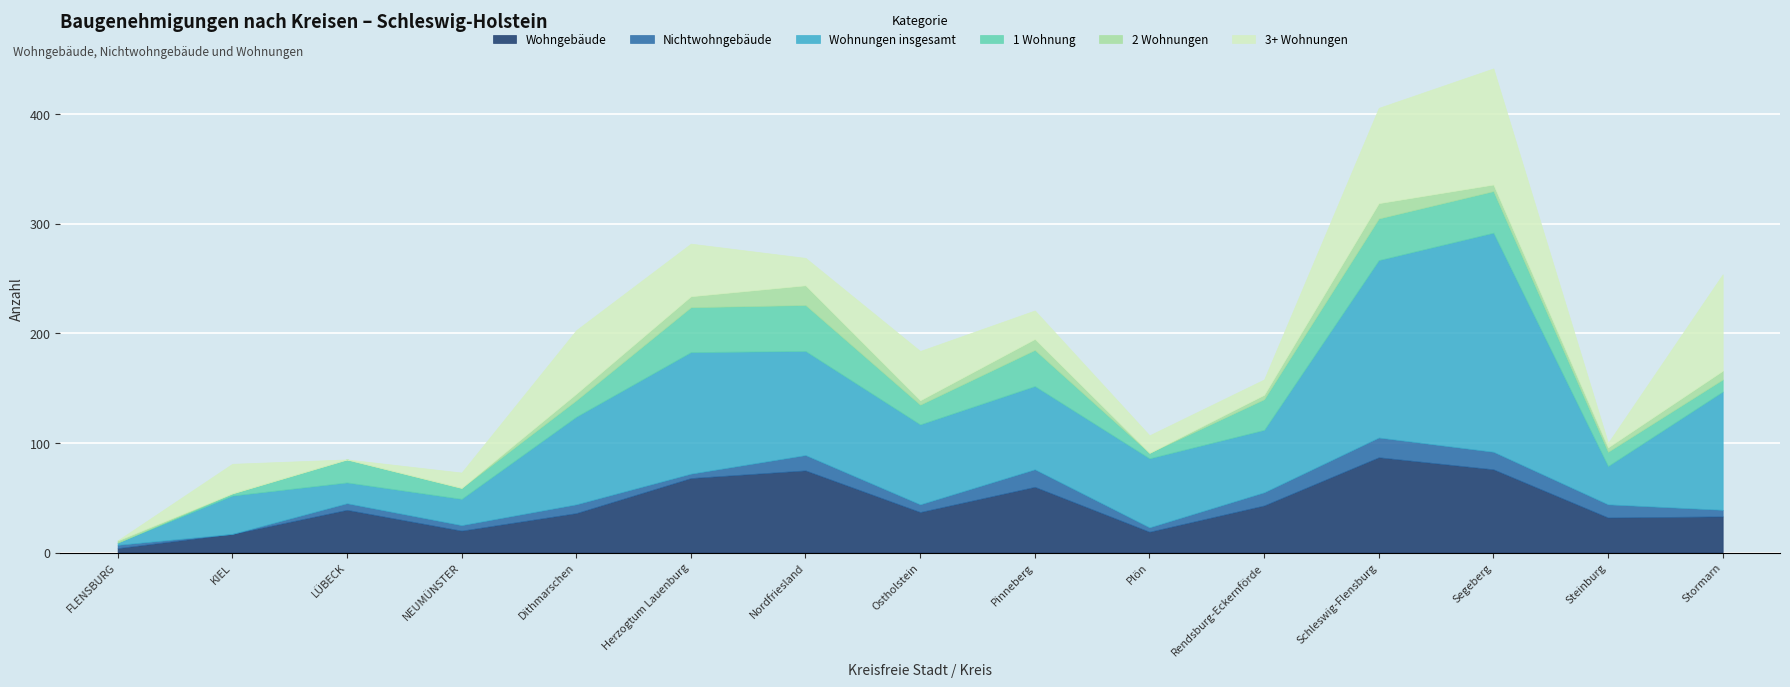

How many values in the Wohngebäude series are below 37?

7